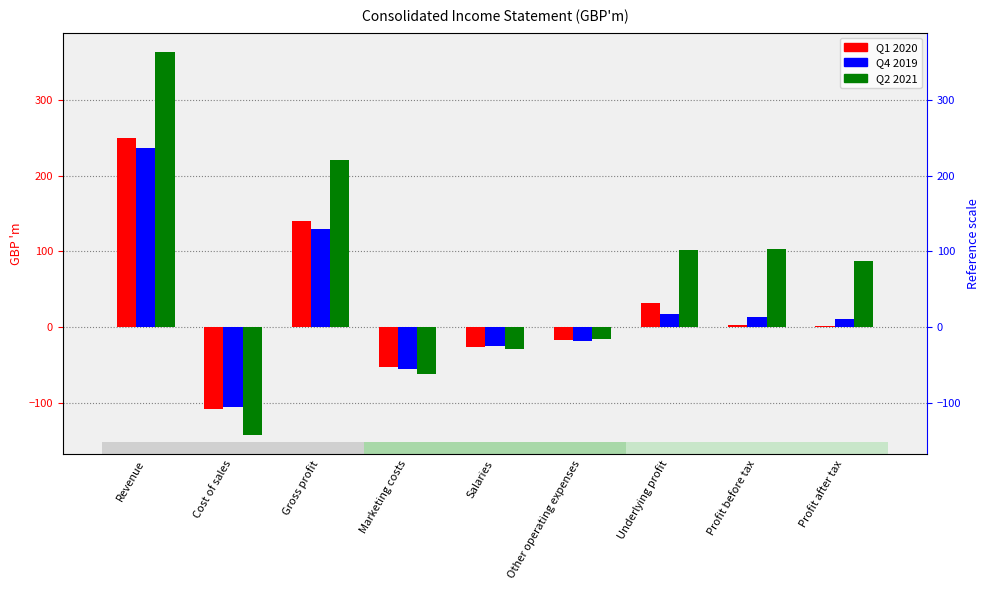

Is the value of Q1 2020 at Gross profit greater than the value of Q4 2019 at Other operating expenses?

Yes